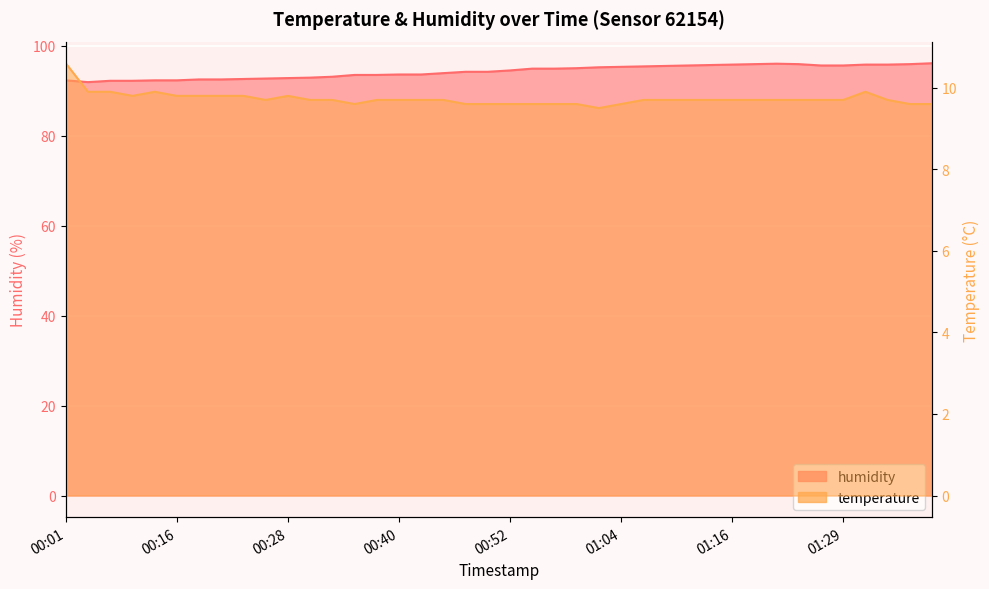

At how many categories does at least one series exceed 88?

40